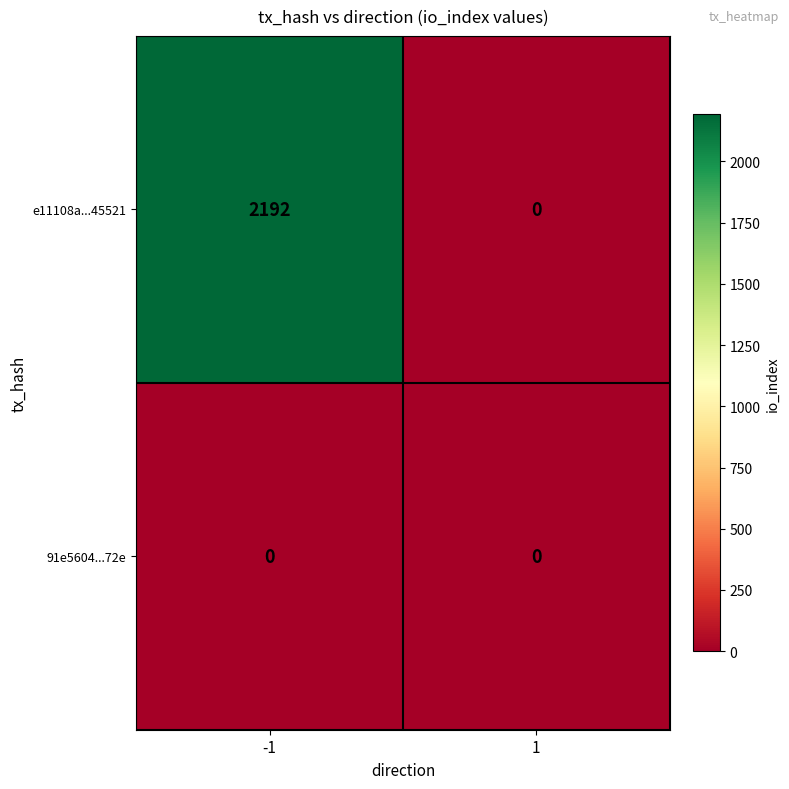

What is the average value of the e11108a...45521 series?

1096